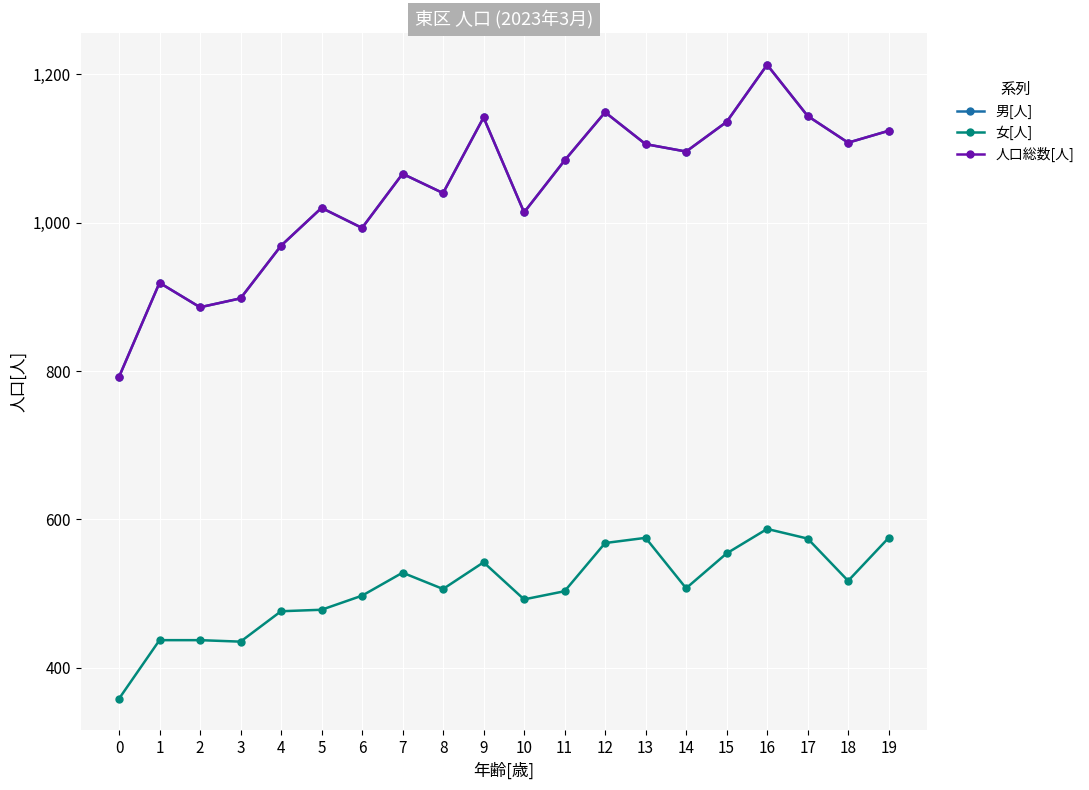

Is this an area chart (filled region under the line)?

No